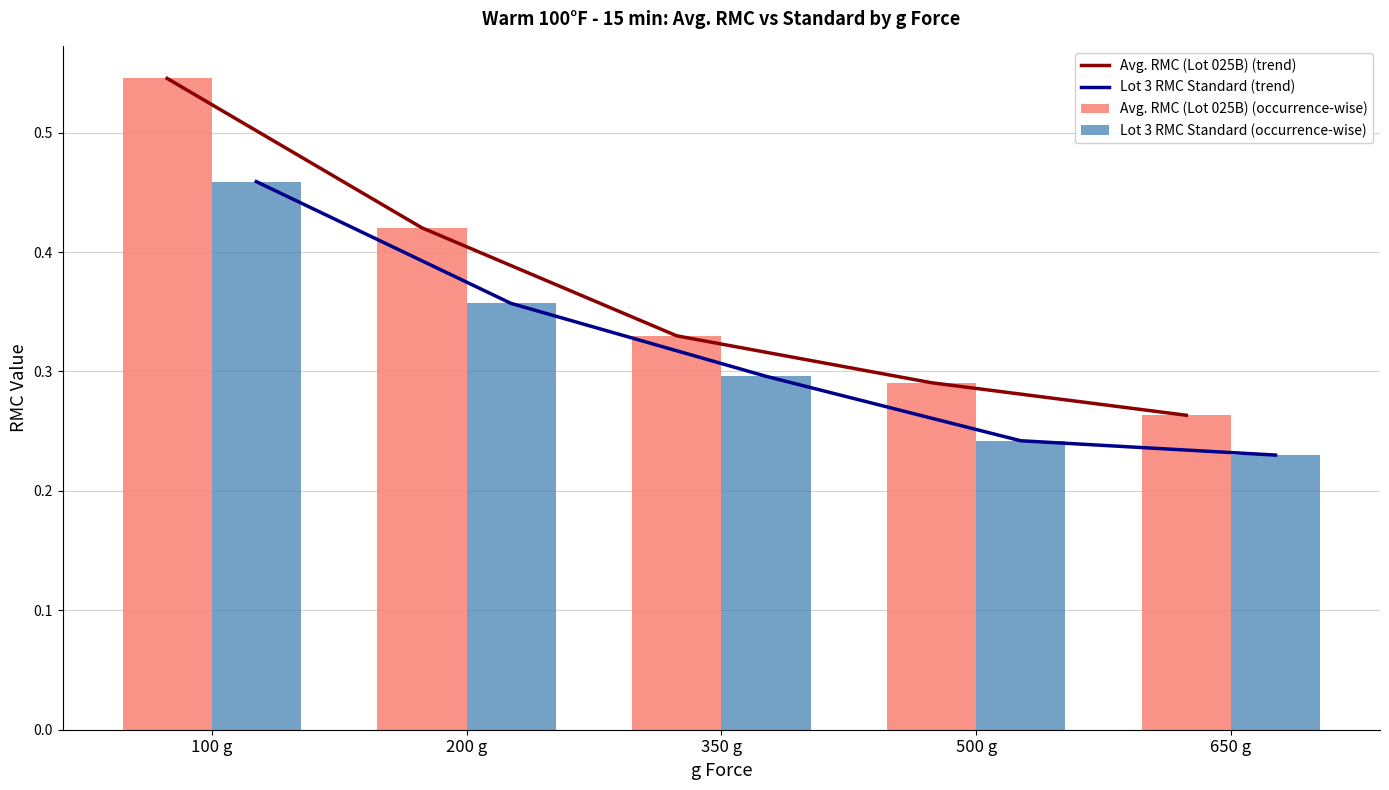

At which label is Avg. RMC (Lot 025B) (occurrence-wise) closest to 0?

650 g